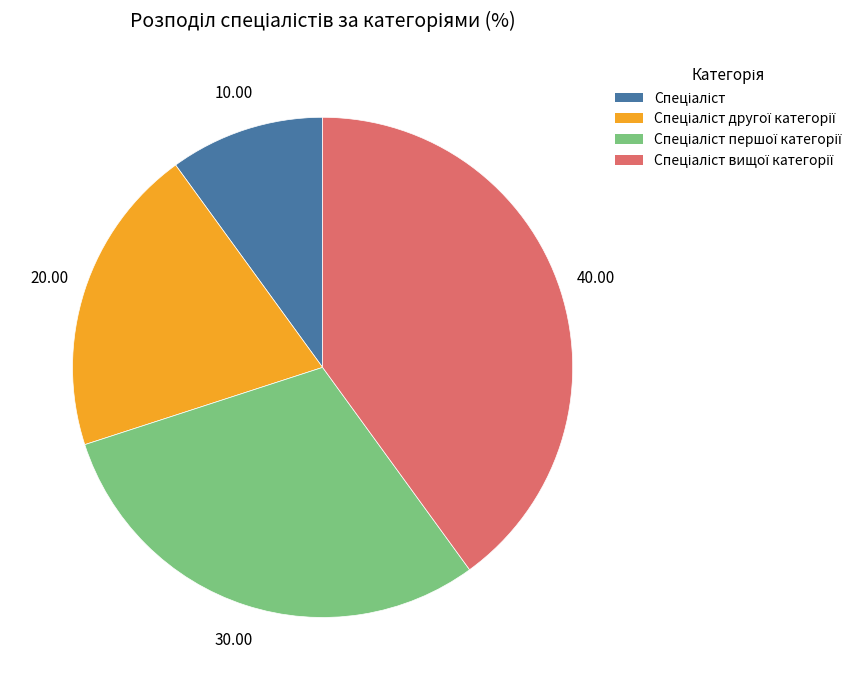

Is there a majority slice in this chart?

No